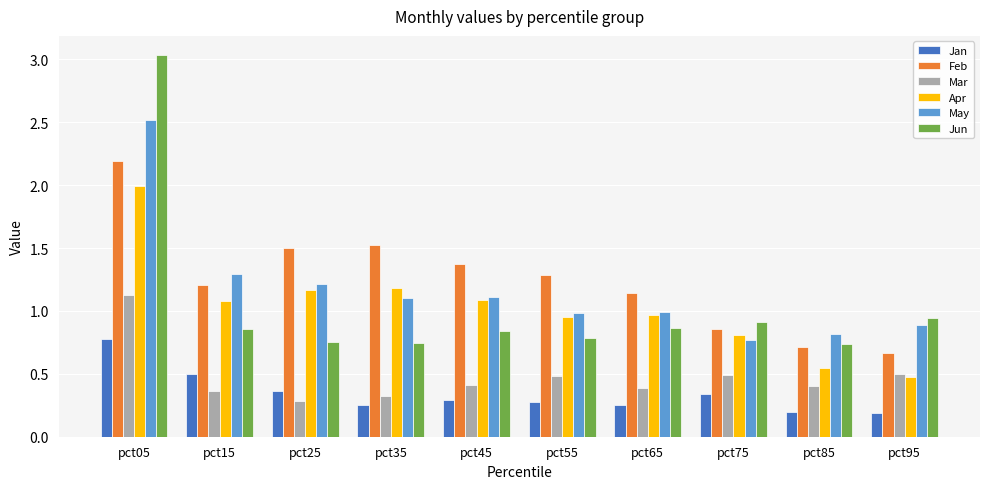

What is the sum of all Jan values?

3.4